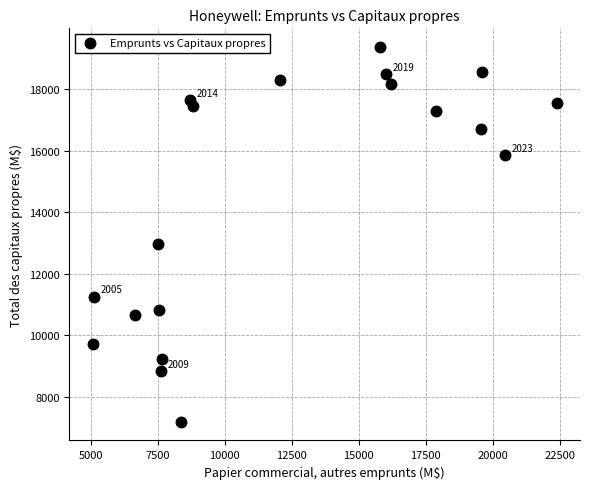

What is the range of Y values (max minus min)?

12182